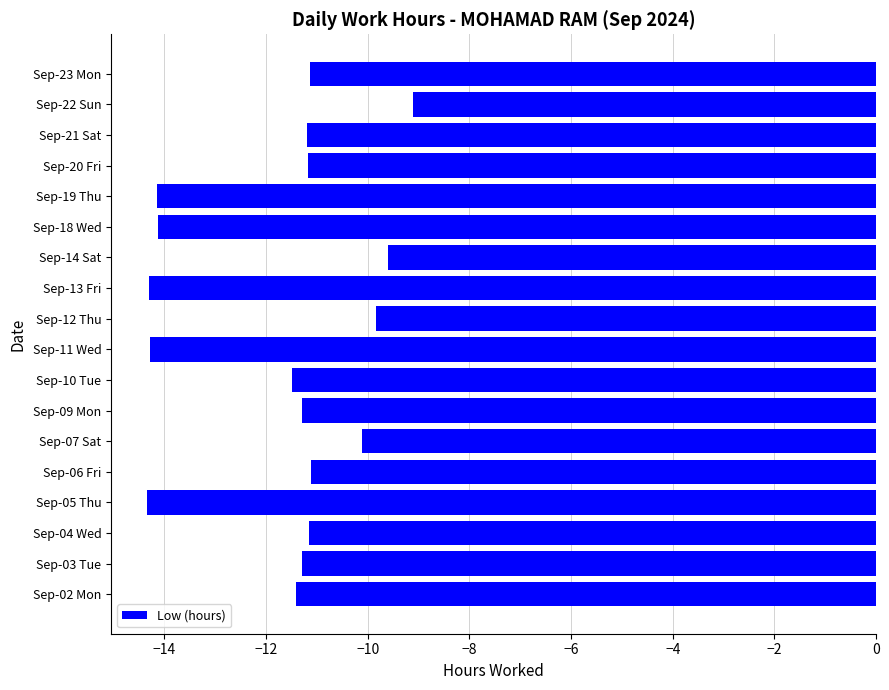

What value does the data have at Sep-05 Thu?

-14.3